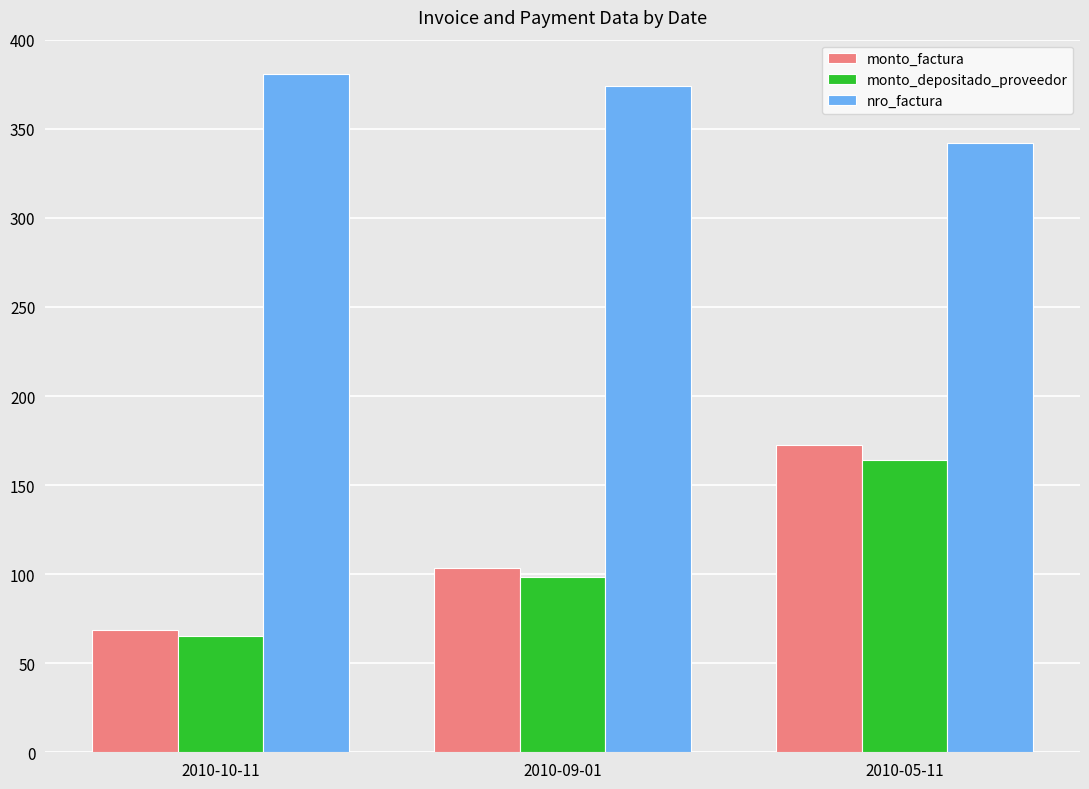

Is it true that monto_depositado_proveedor equals 65.5 at 2010-10-11?

True